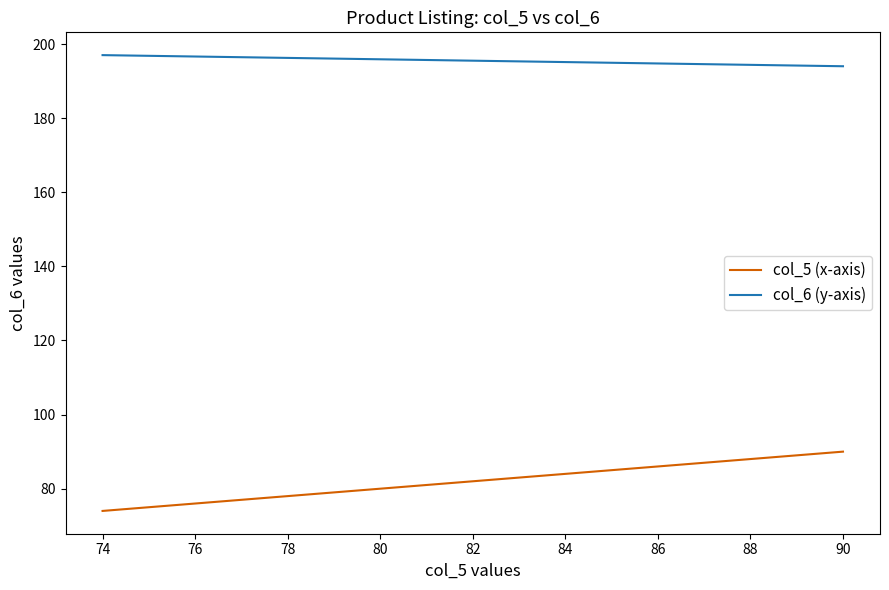

What are all the series names shown in the legend?

col_5 (x-axis), col_6 (y-axis)